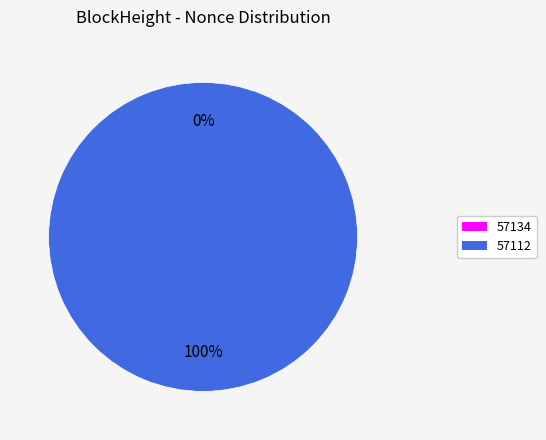

To the nearest percent, what is the difference between the 57134 and 57112 slice percentages?

100%